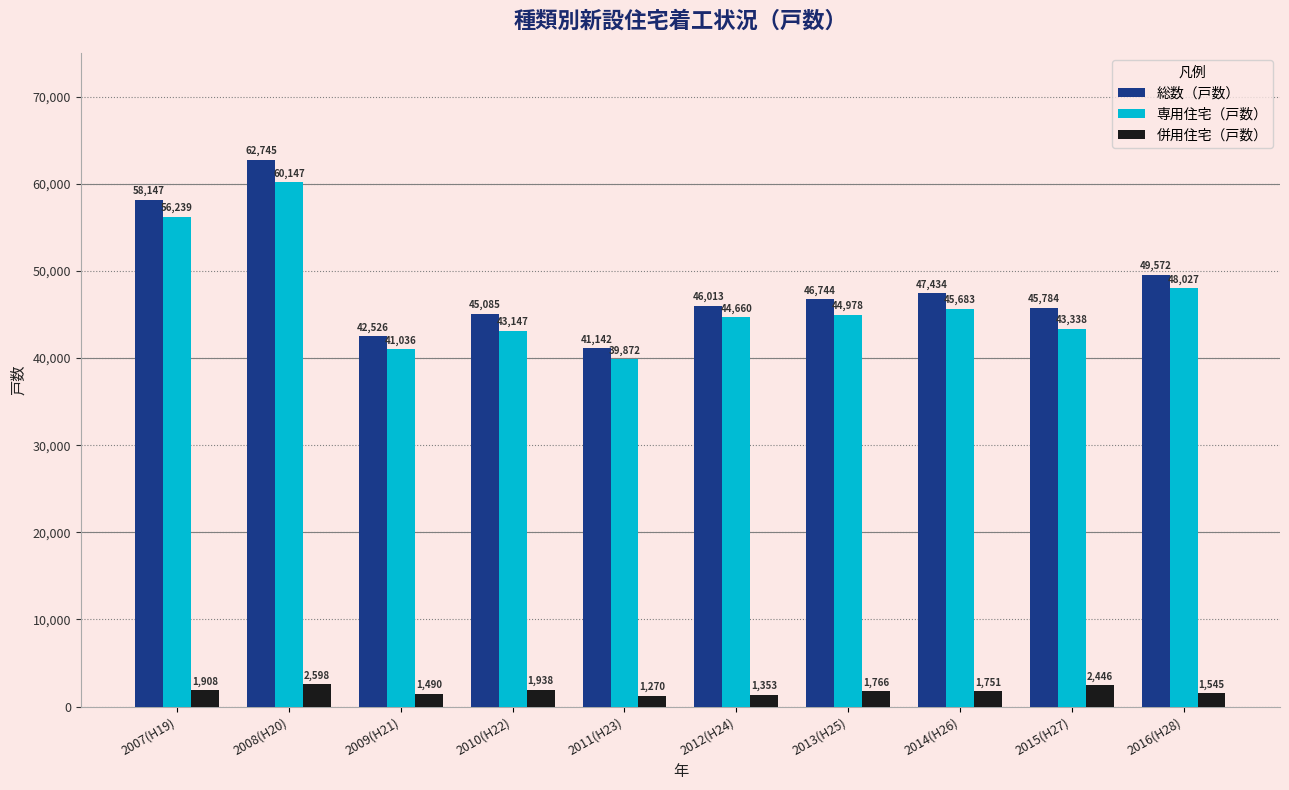

What is the label of the 8th bar from the left?

2014(H26)